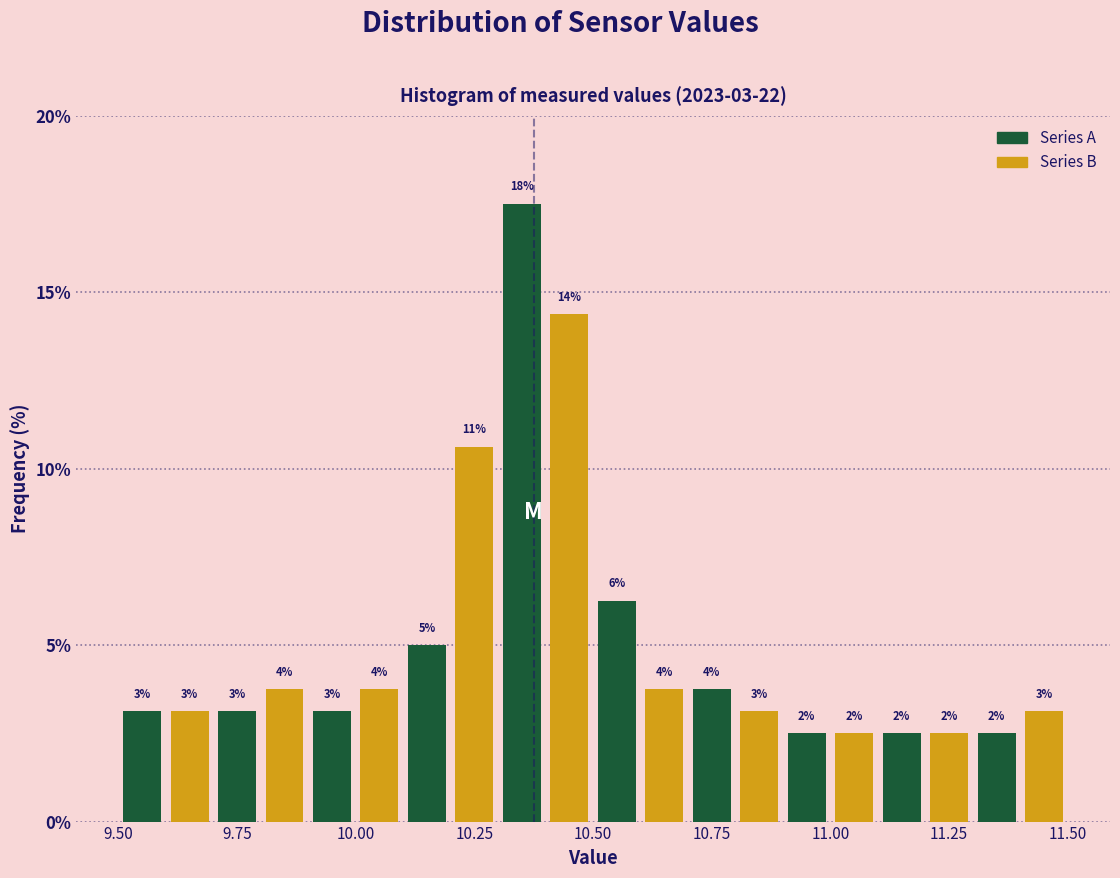

Around what value on the x-axis is the tallest bar? Give the approximate position of its centre, as read against the axis.

10.35